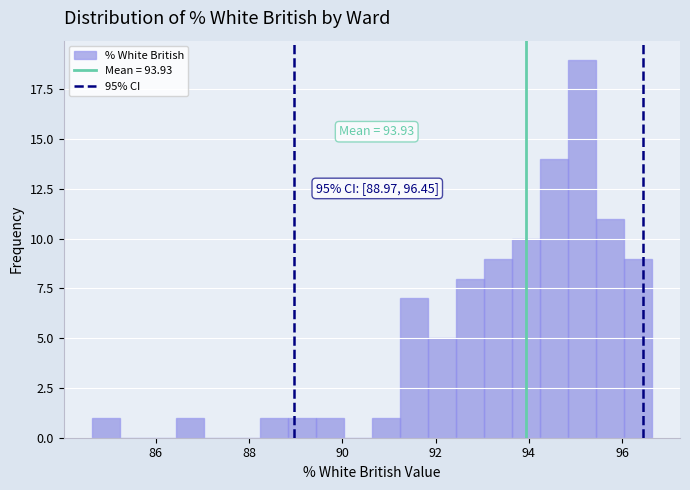

Read against the x-axis, roughly where is the centre of the tallest bar?

95.2